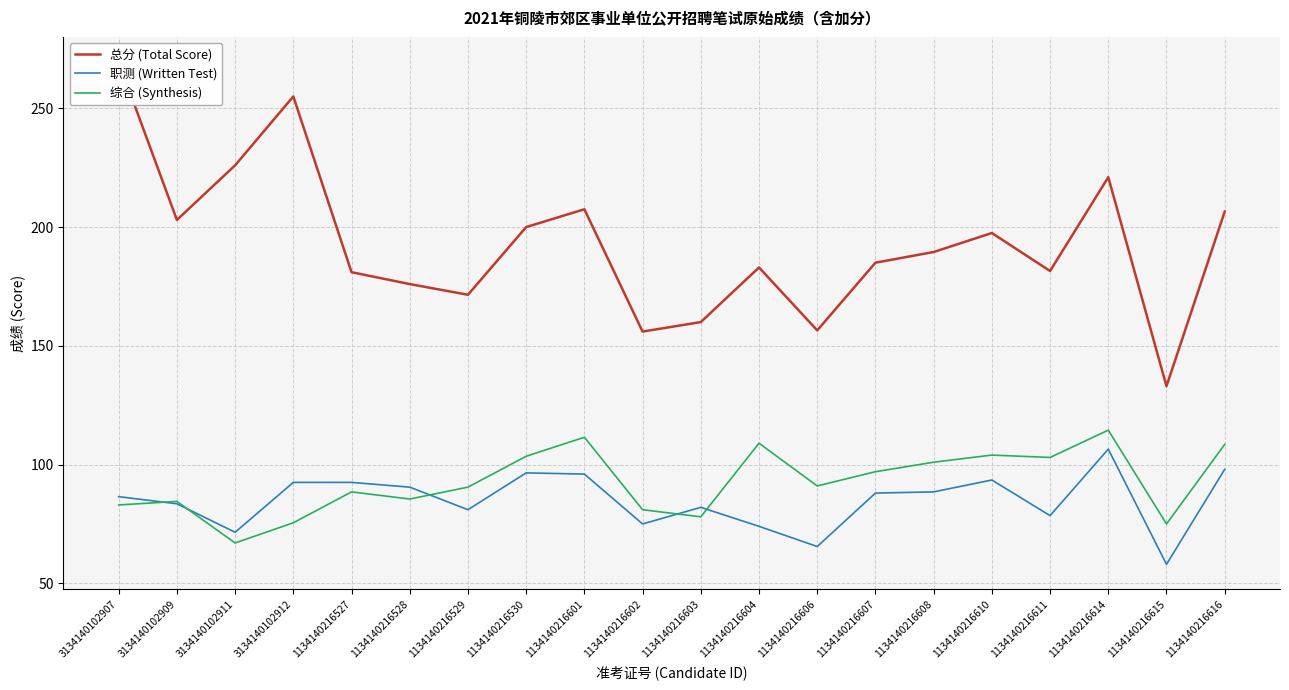

How many categories are shown in the chart?

20